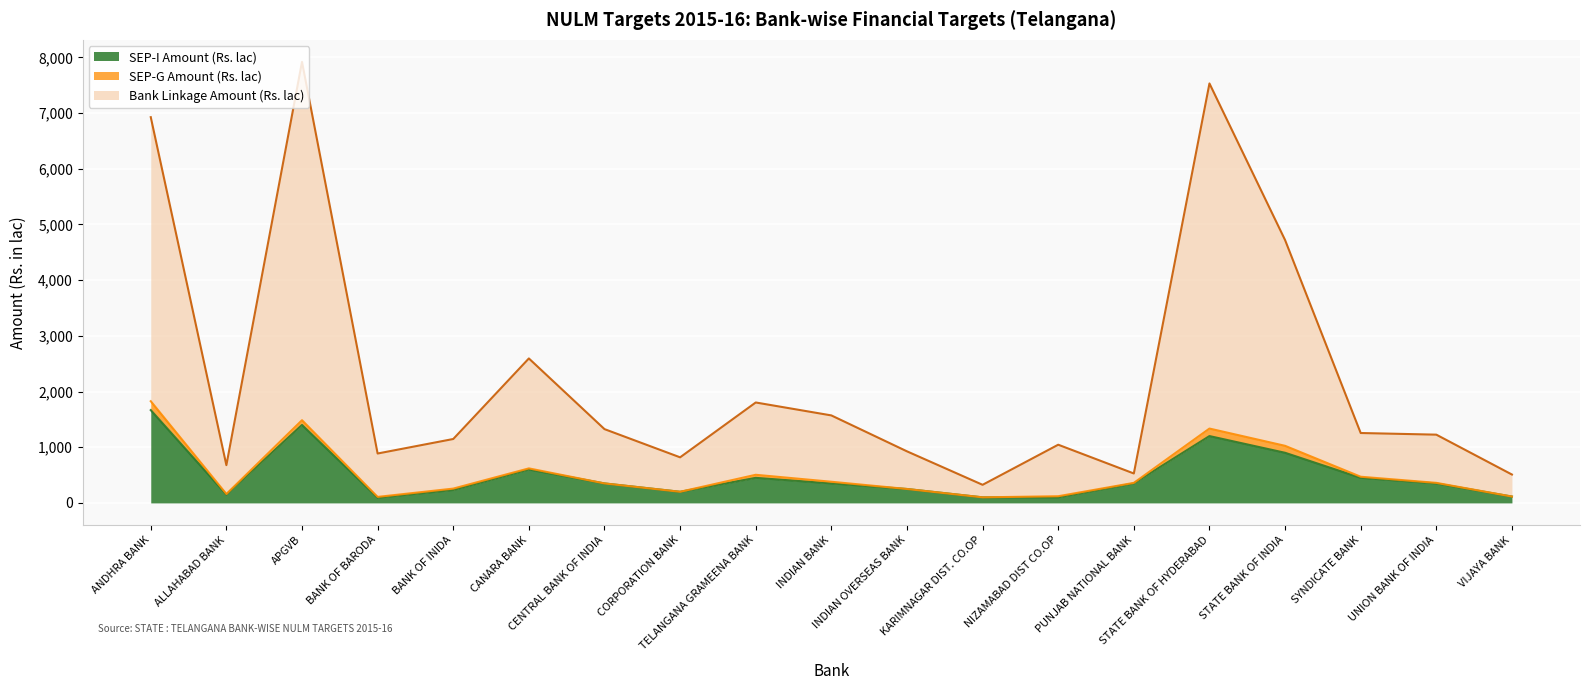

The value of Bank Linkage Amount (Rs. lac) at ALLAHABAD BANK is 678.0. True or false?

True